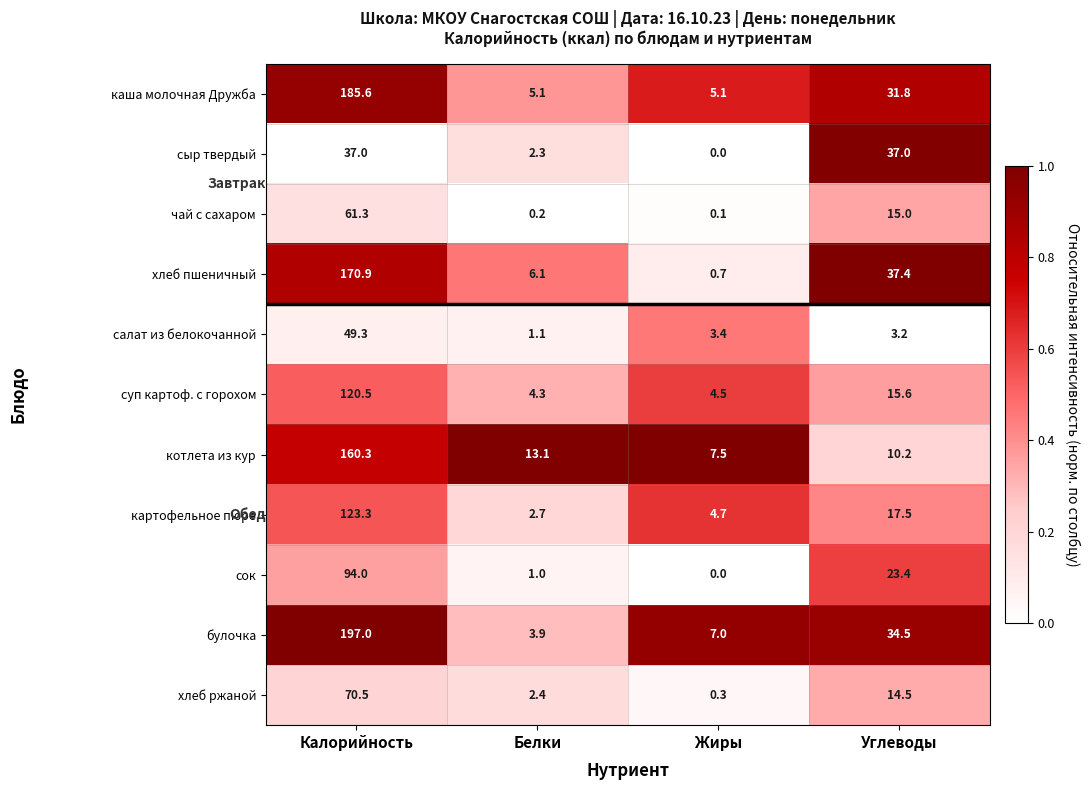

Which label corresponds to the smallest value in the chart?

Жиры